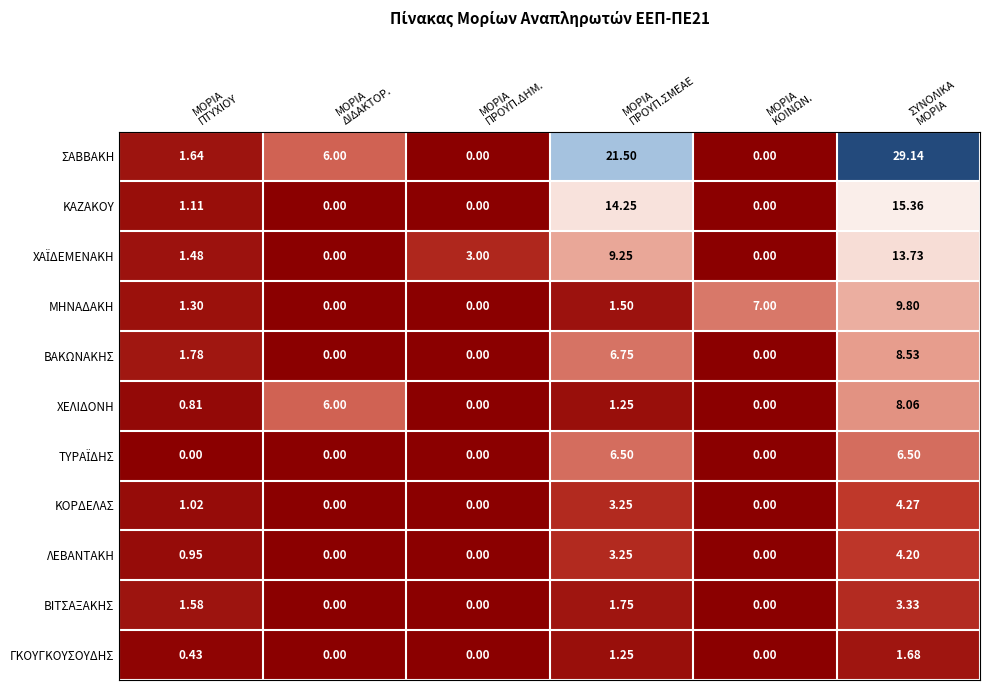

Which series has the largest total across all categories?

ΣΑΒΒΑΚΗ